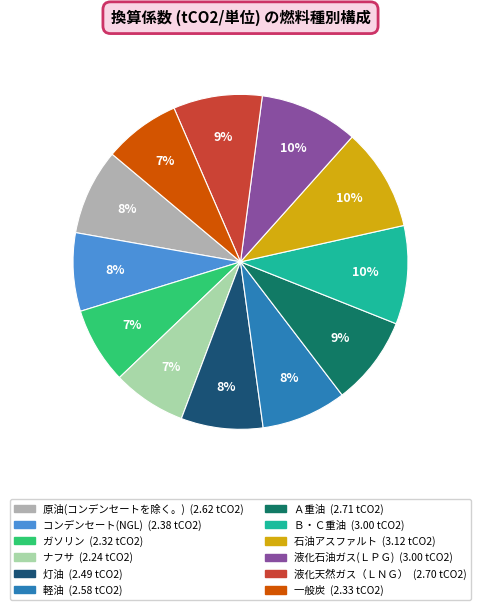

Does any single category account for the majority?

No